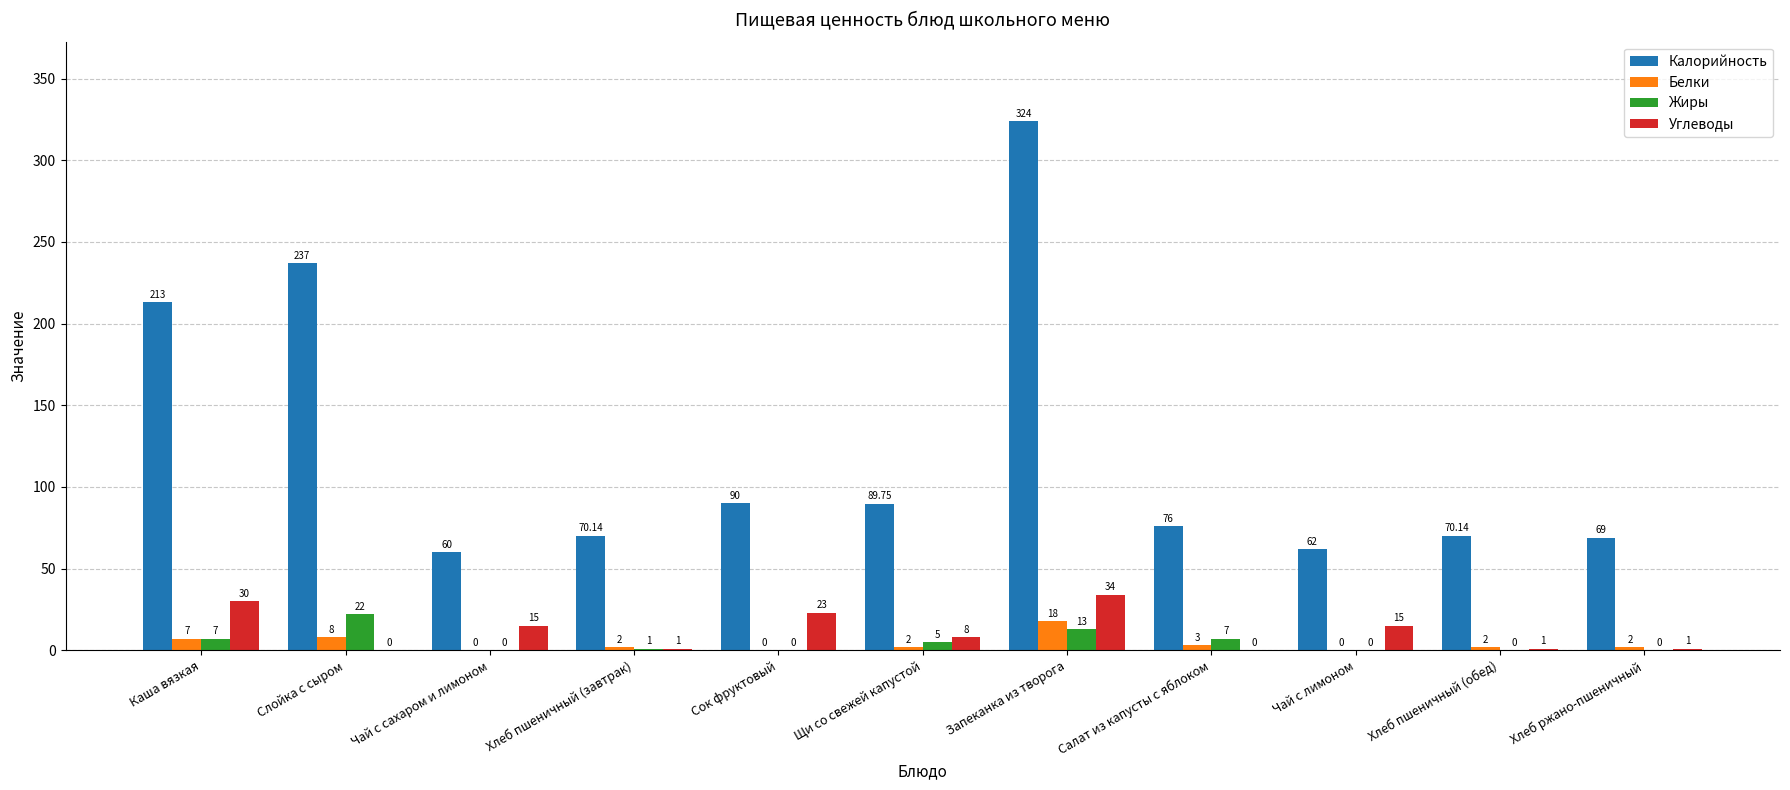

Which series has the widest spread of values?

Калорийность